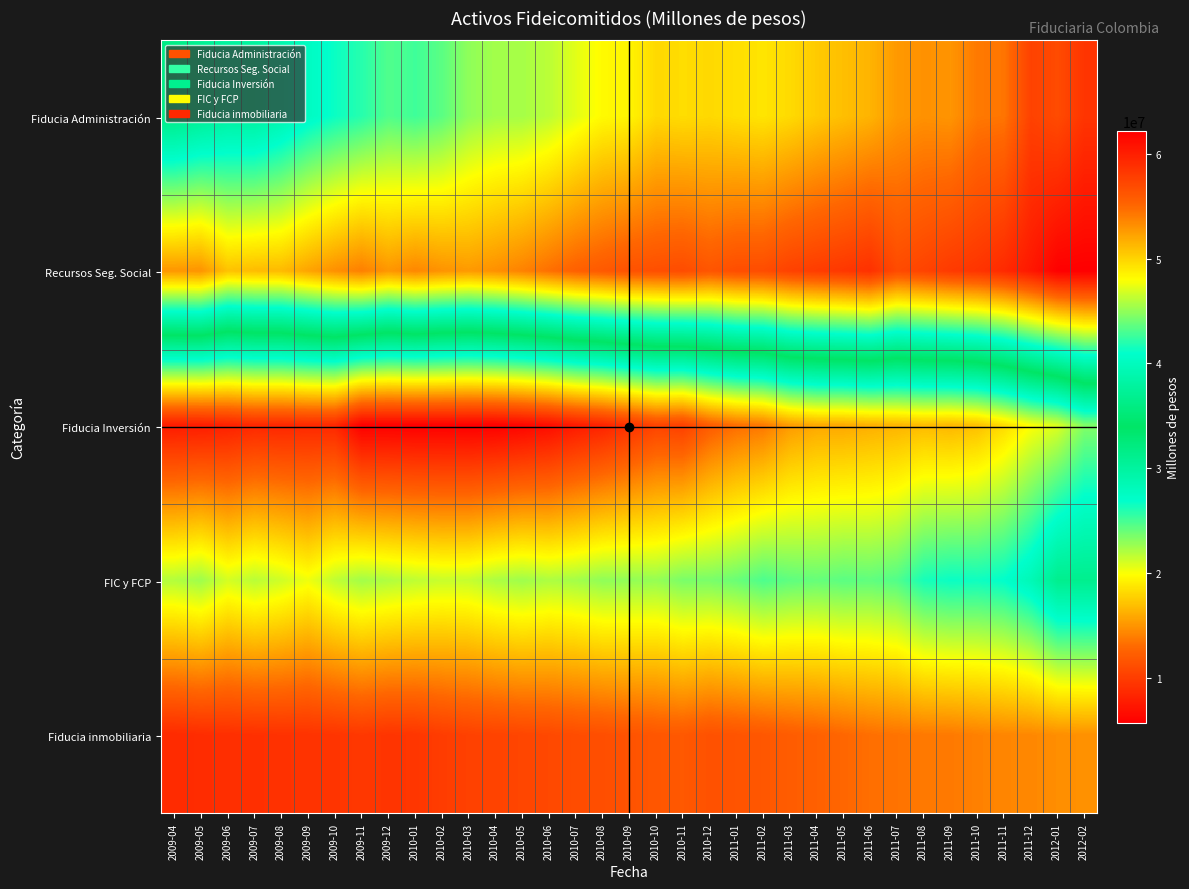

What is the spread (max minus min) of values at 2011-04?

45514839.9